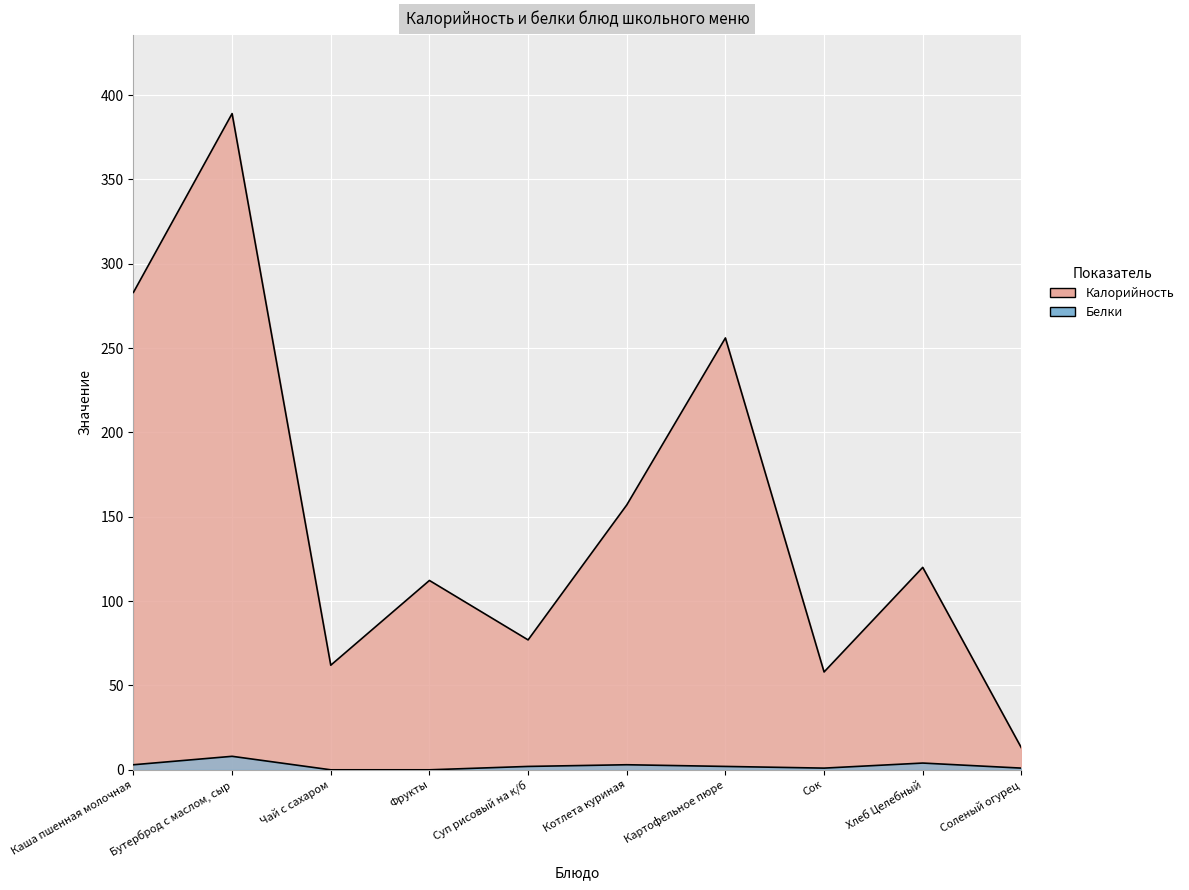

Count the number of categories in the chart.

10